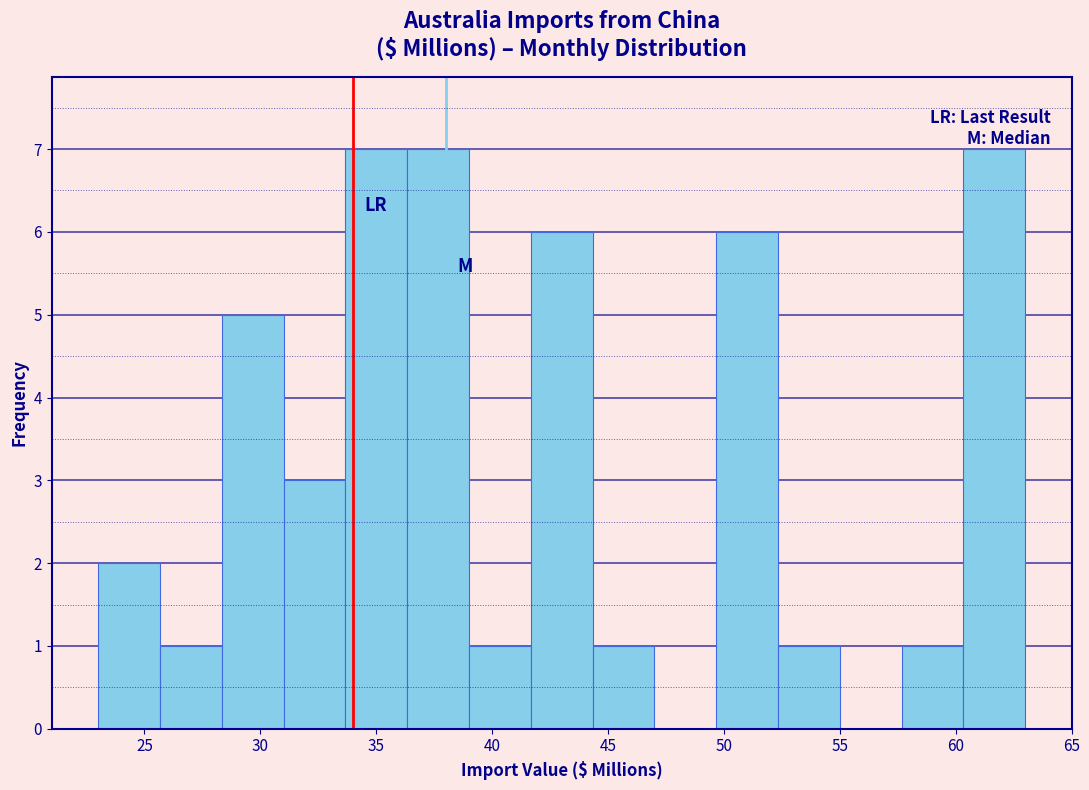

How tall is the bar that spans 41.5 to 44.5 on the x-axis? Neither the bar edges nor the heights are printed on the chart, so give them approximately, as read against the axes.

6